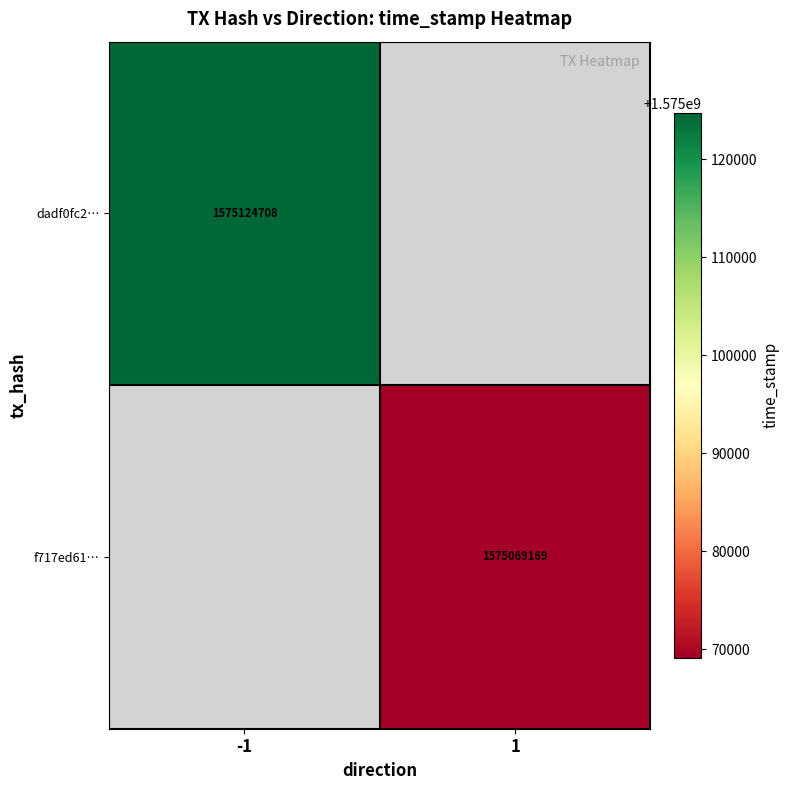

Which category has the highest value across all series?

-1